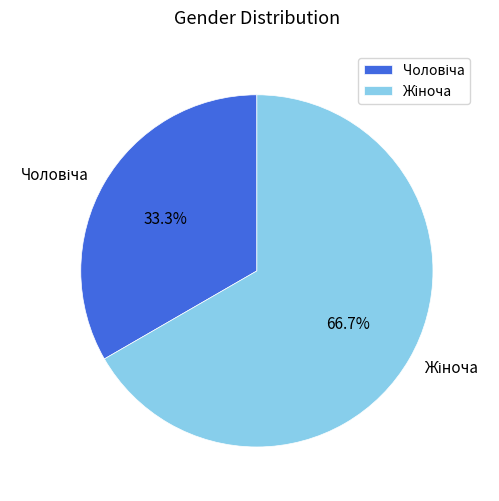

Does any single category account for the majority?

Yes